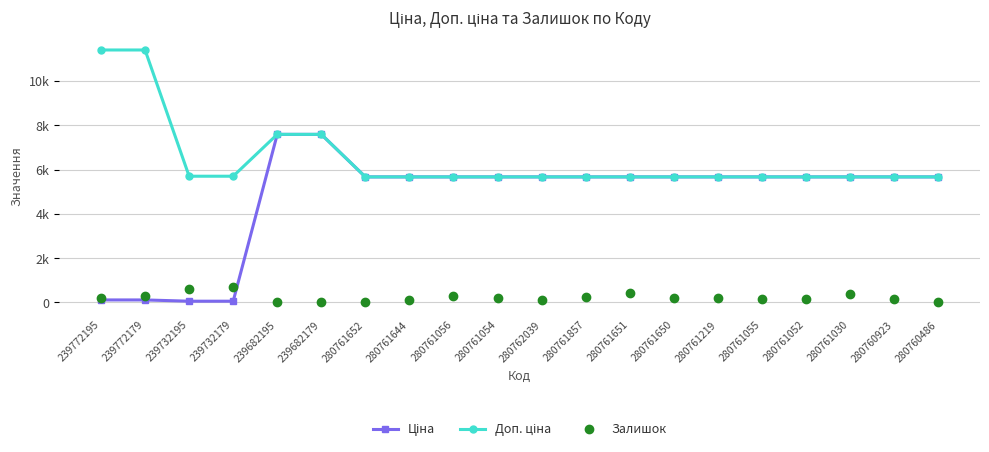

Rank the categories by Залишок value from highest to lowest.

239732179, 239732195, 280761651, 280761030, 239772179, 280761056, 280761857, 280761650, 239772195, 280761054, 280761219, 280761055, 280760923, 280761052, 280761644, 280762039, 280761652, 280760486, 239682195, 239682179